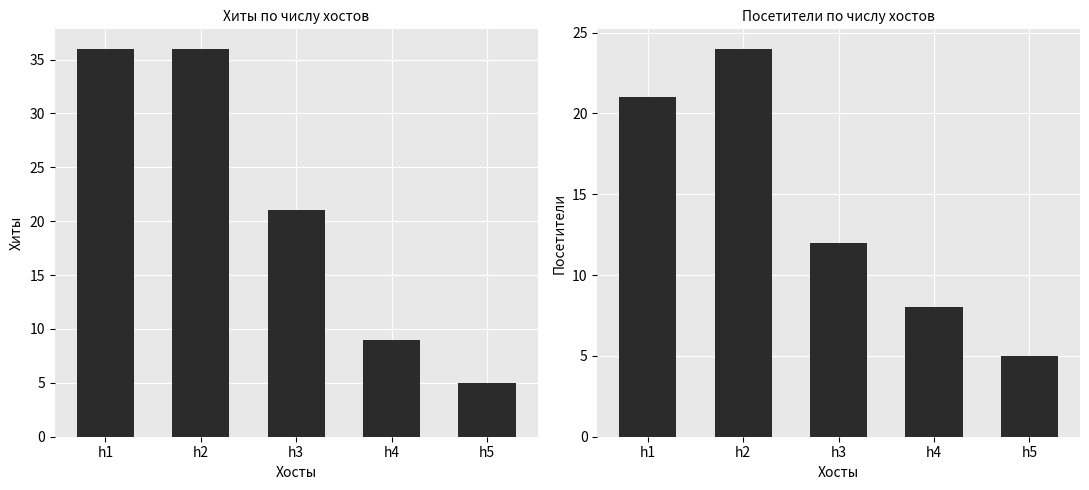

At h2, list the series in order from largest to smallest.

Хиты, Посетители